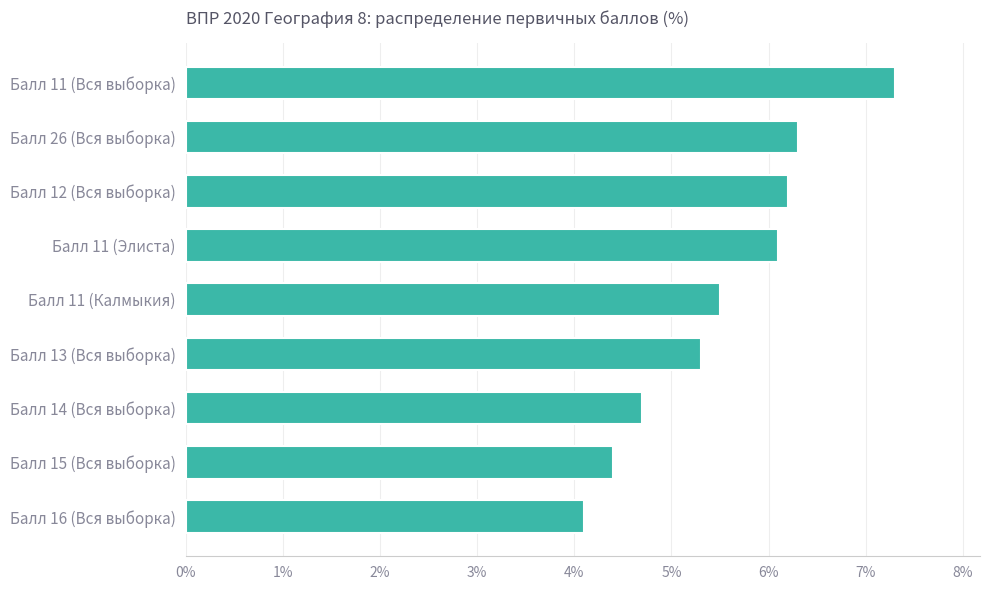

What is the change in value from Балл 11 (Калмыкия) to Балл 11 (Элиста)?

+0.6